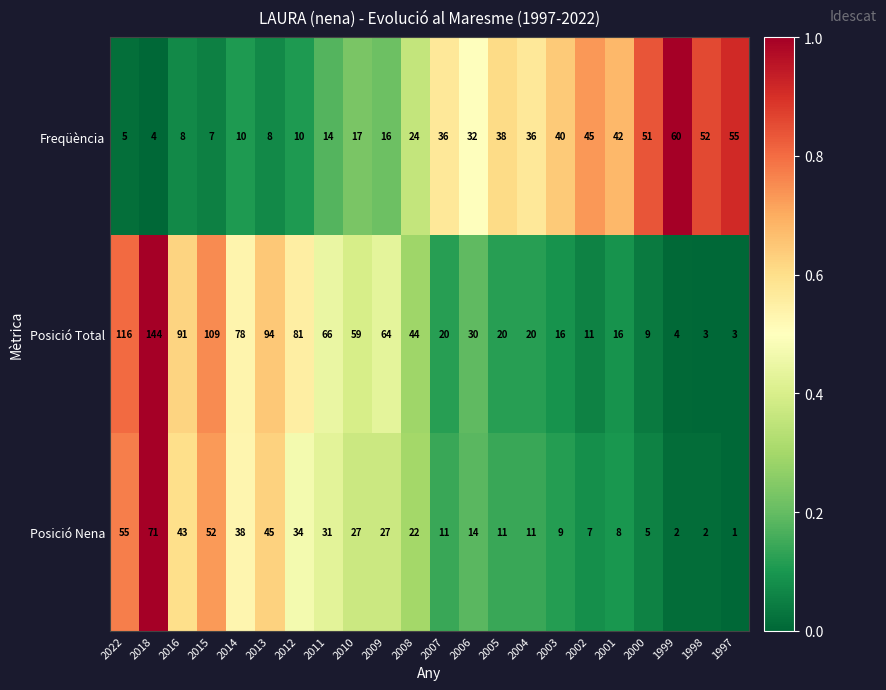

The value of Freqüència at 2003 is 40. True or false?

True